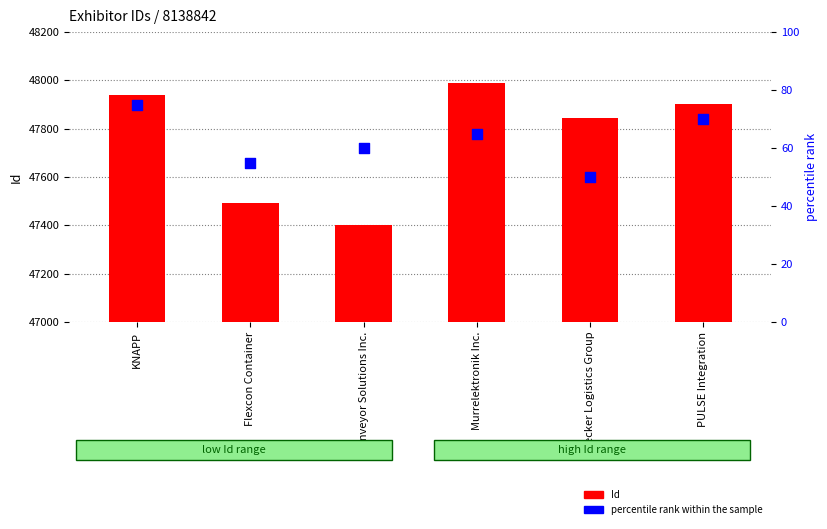

What is the total value across all series at Murrelektronik Inc.?

48054